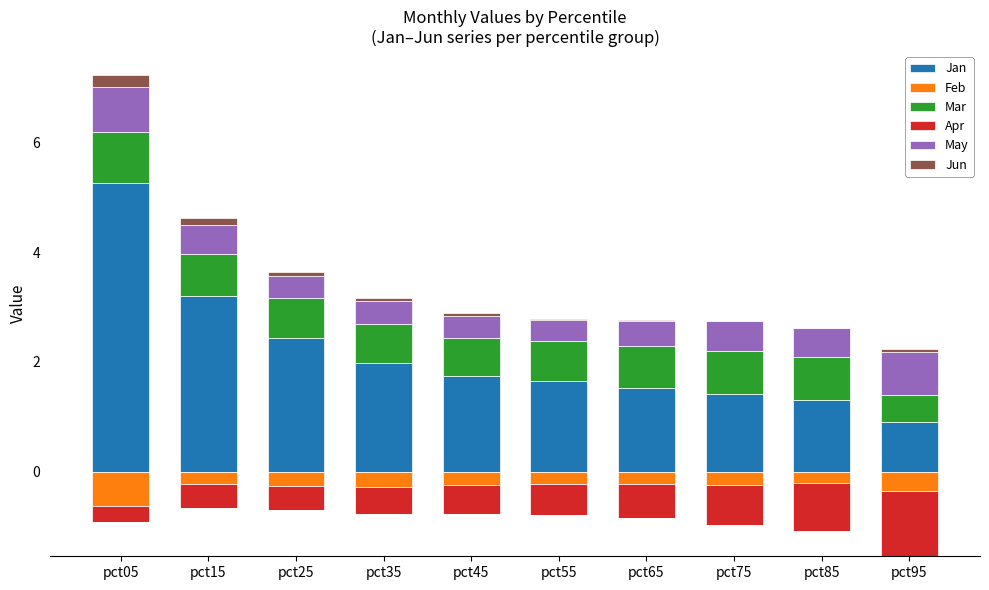

What is the maximum value for Jan?

5.3